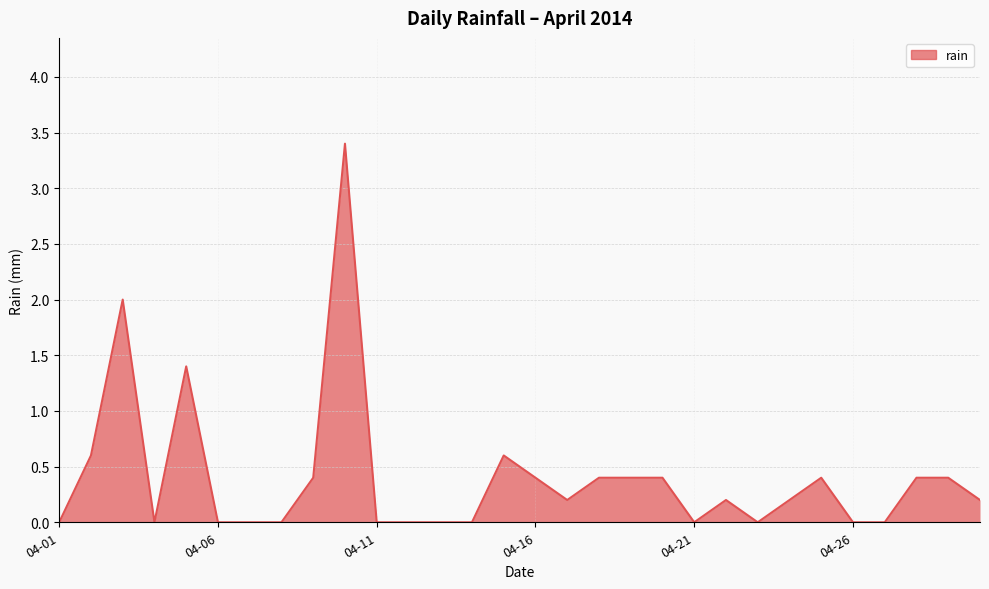

What is the maximum value shown in the chart?

3.4